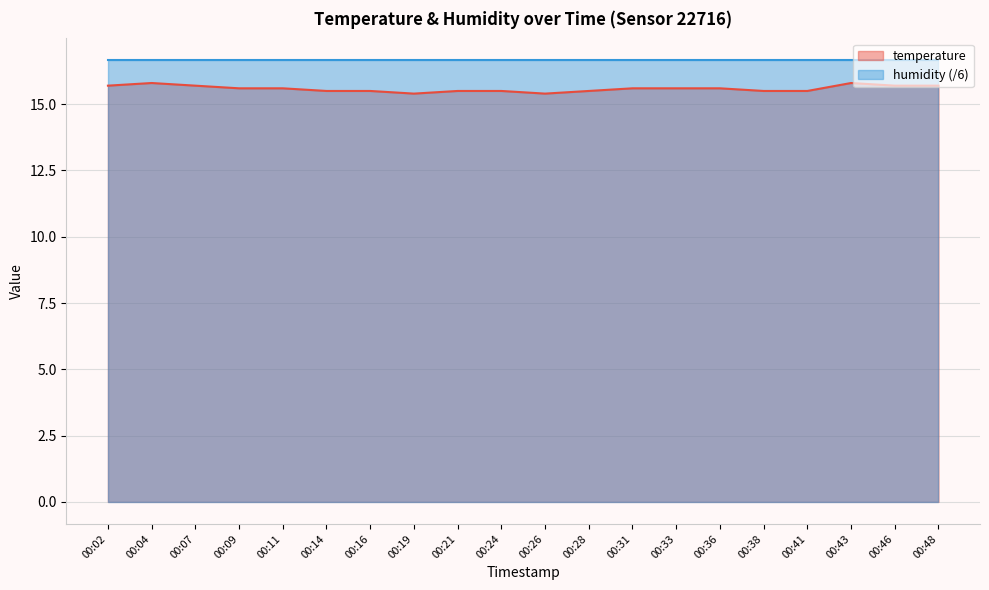

How many points are higher than both their immediate neighbors (excluding endpoints)?

2